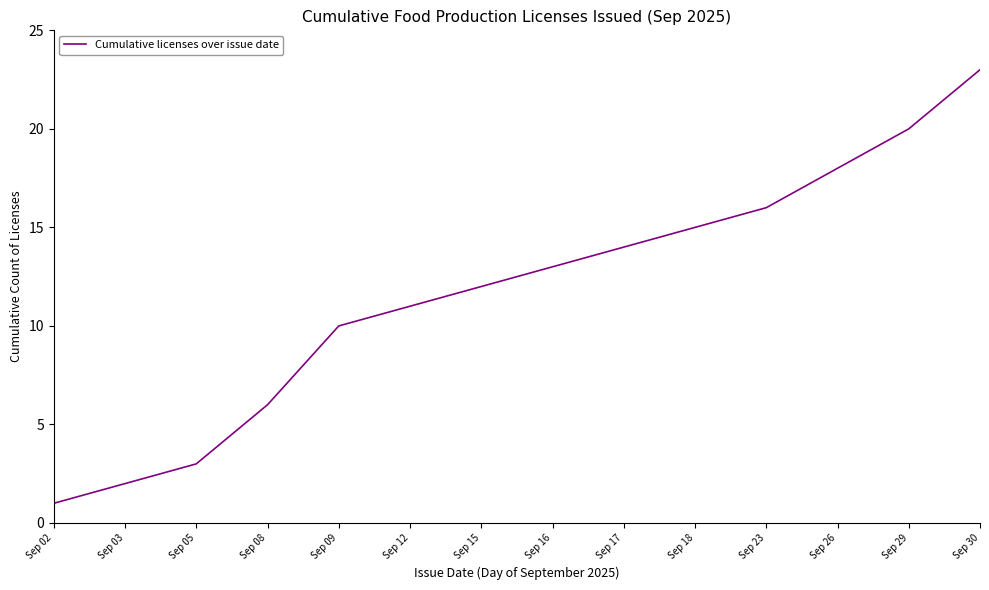

List the labels in order of value, largest first.

Sep 30, Sep 29, Sep 26, Sep 23, Sep 18, Sep 17, Sep 16, Sep 15, Sep 12, Sep 09, Sep 08, Sep 05, Sep 03, Sep 02